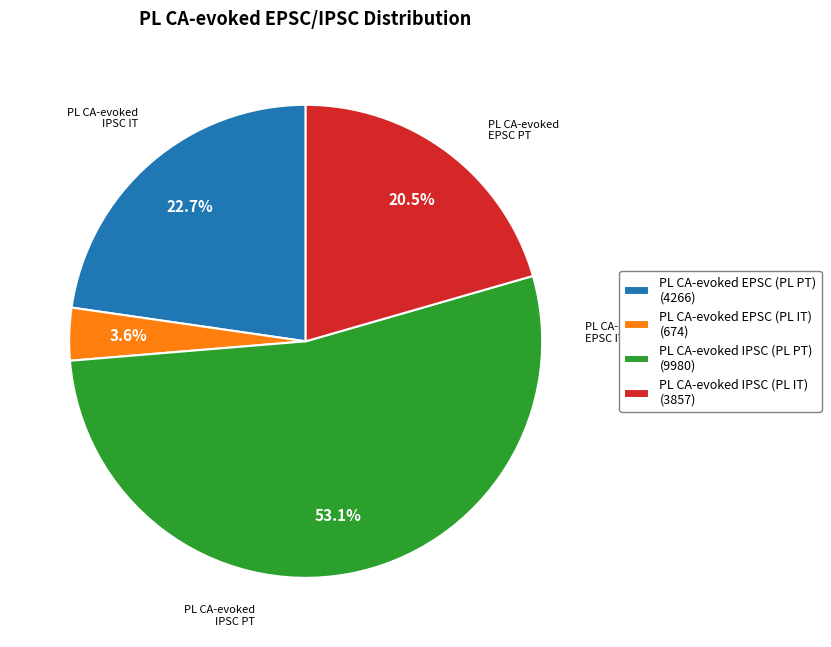

Which has a higher value, PL CA-evoked IPSC (PL IT) (3857) or PL CA-evoked IPSC (PL PT) (9980)?

PL CA-evoked IPSC (PL PT) (9980)